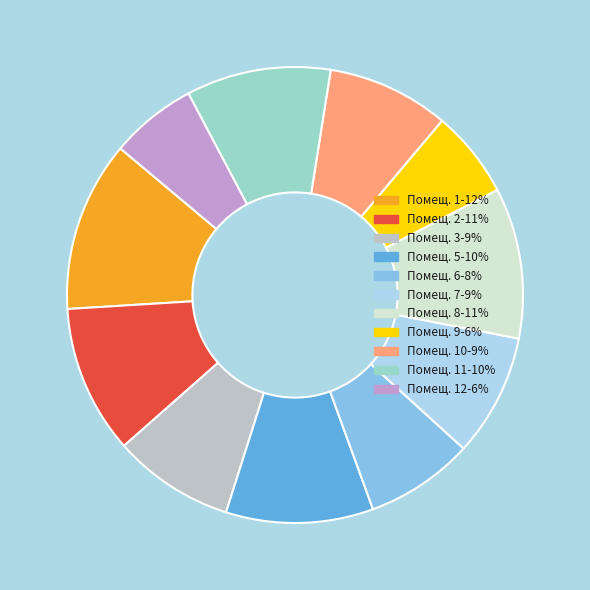

How many slices are in this pie chart?

11